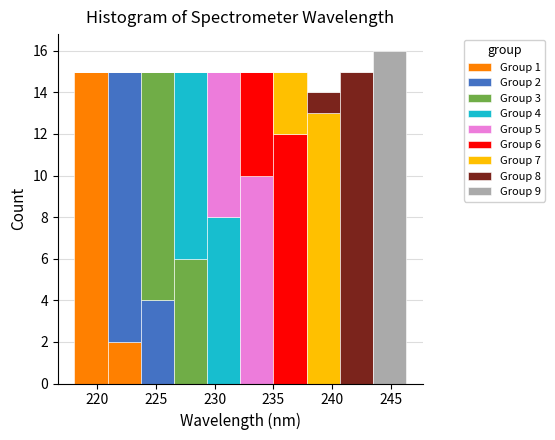

Which range on the x-axis has the tallest stacked bar (by total height)?

243.5 to 246.5